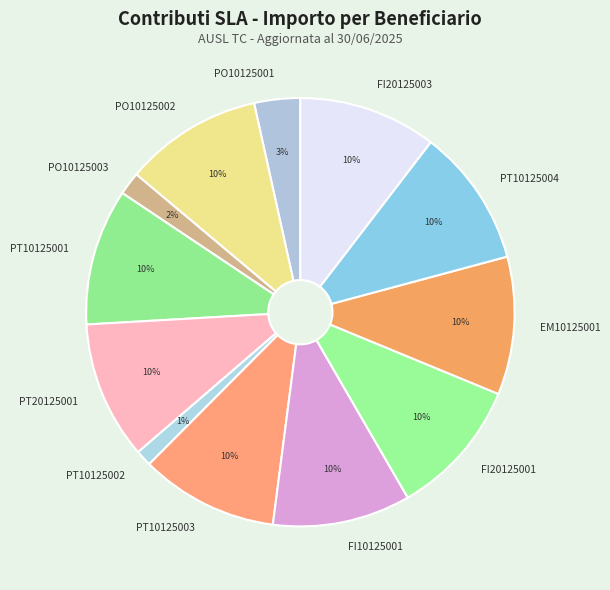

Which slice is the smallest?

PT10125002